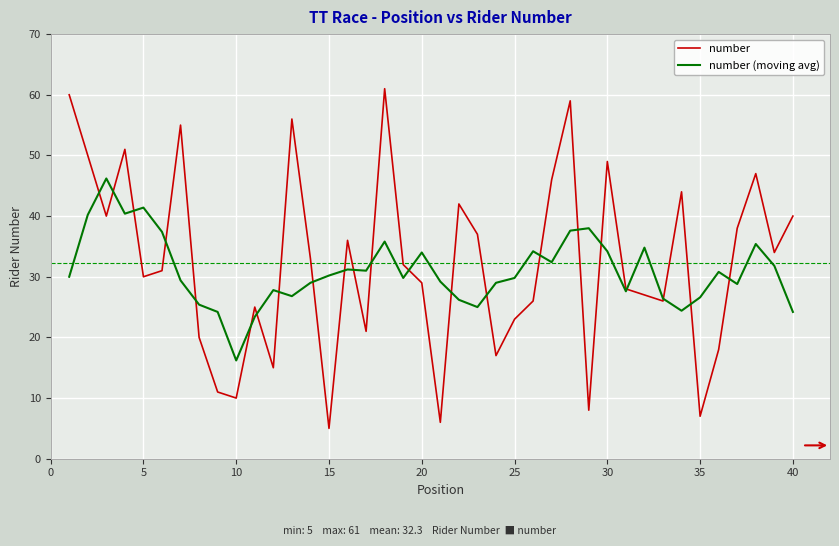

List the series in order of their peak value, highest first.

number, number (moving avg)